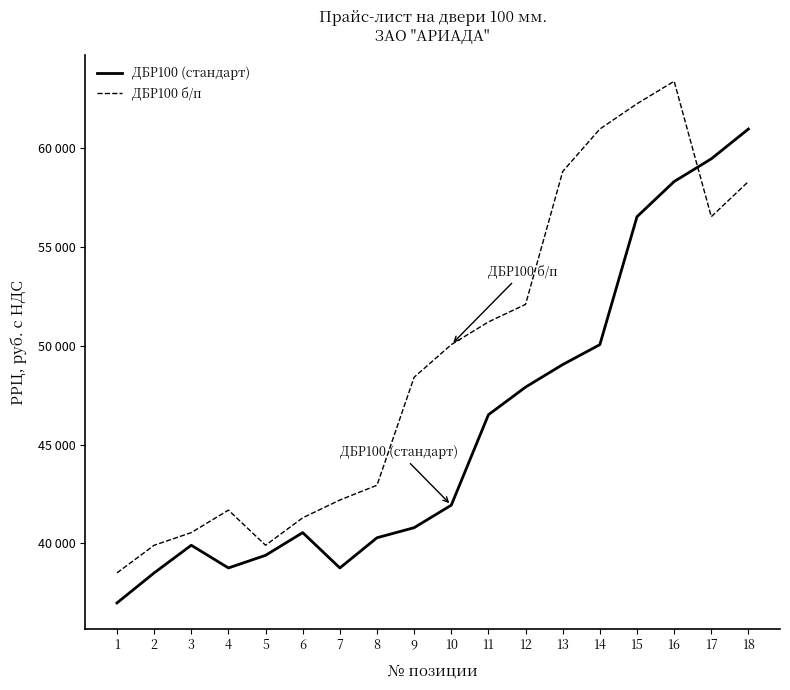

What is the value of the ДБР100 (стандарт) point at the 7th from the left?

38750